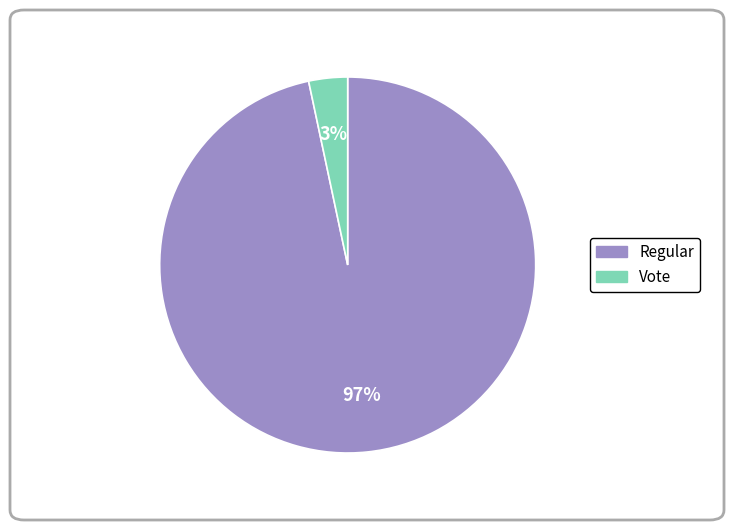

Between Regular and Vote, which is larger?

Regular